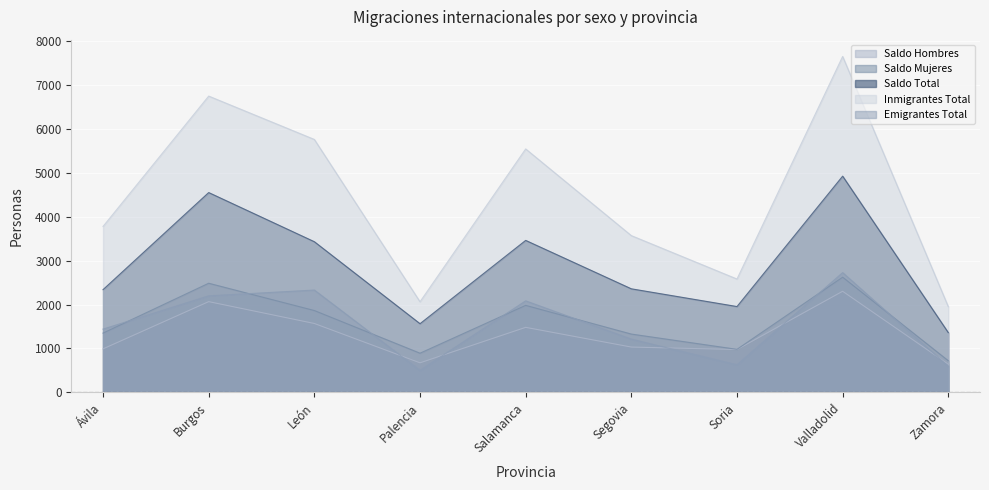

What is the difference between the Emigrantes Total values at Segovia and León?

1118